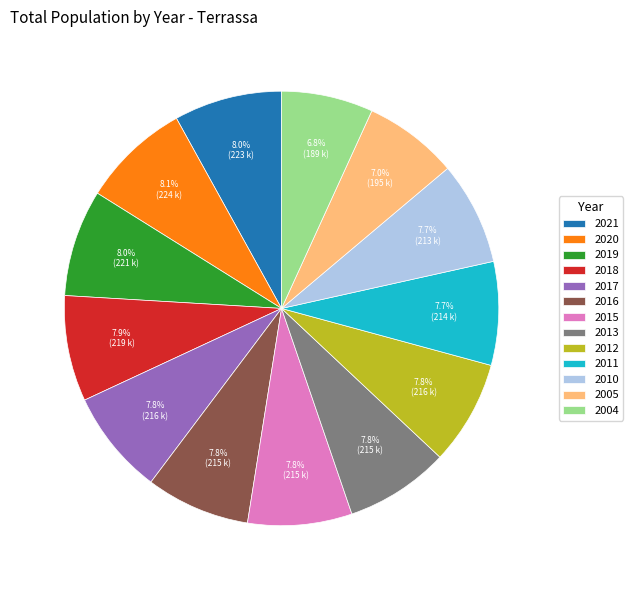

Combined, what portion of the pie is 2005 and 2020?

15.1%